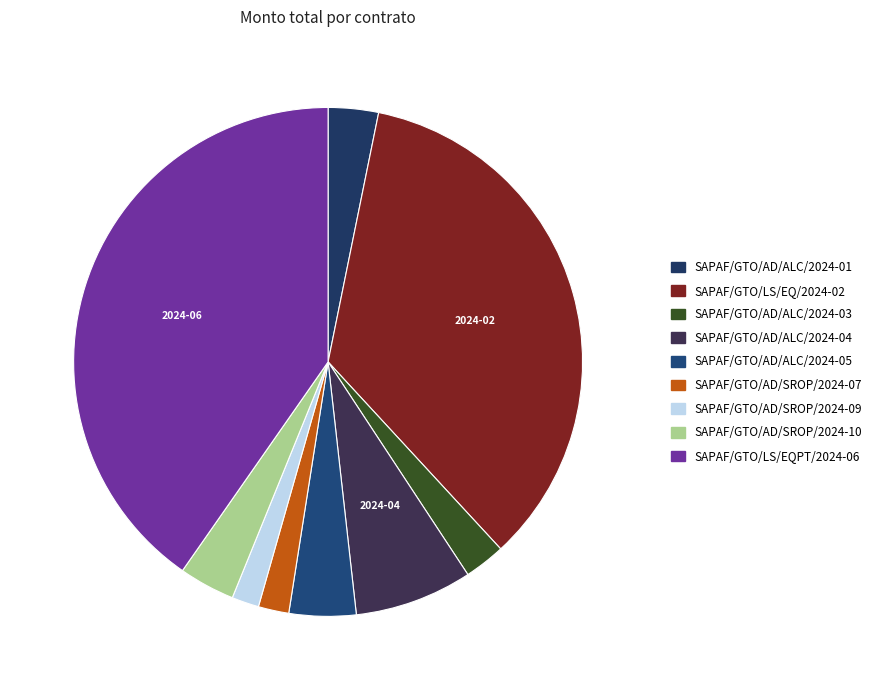

What is the largest slice in the pie chart?

SAPAF/GTO/LS/EQPT/2024-06